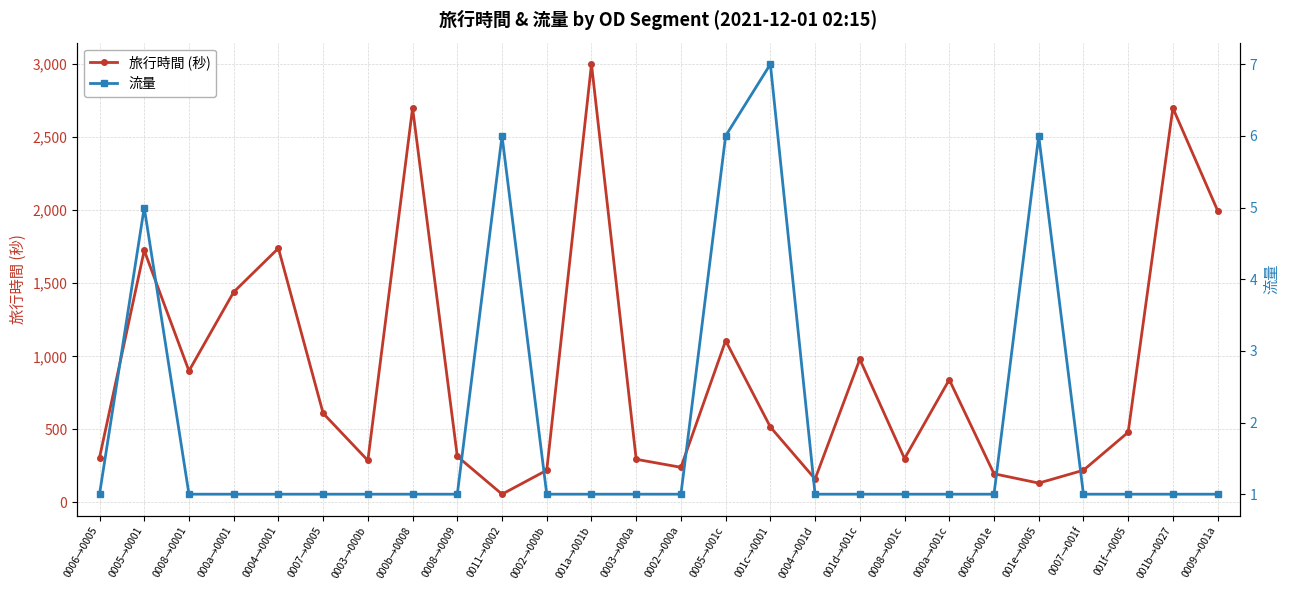

What is the label of the 15th point from the right?

001a→001b